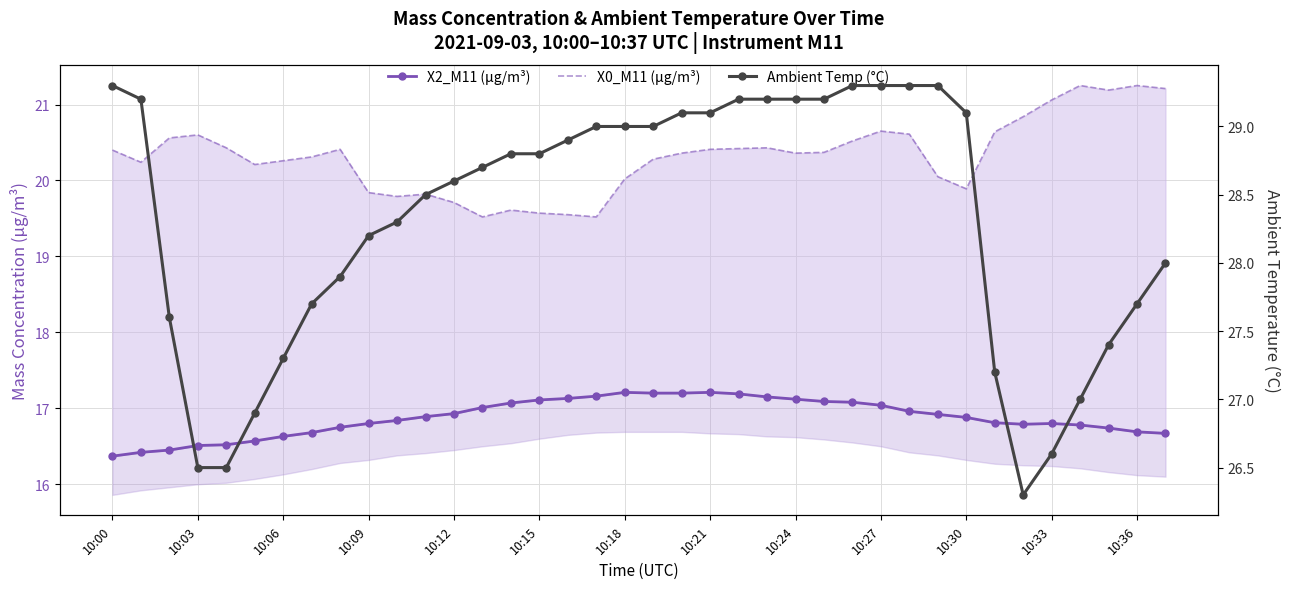

True or false: X0_M11 (μg/m³) and X2_M11 (μg/m³) cross at least once.

False